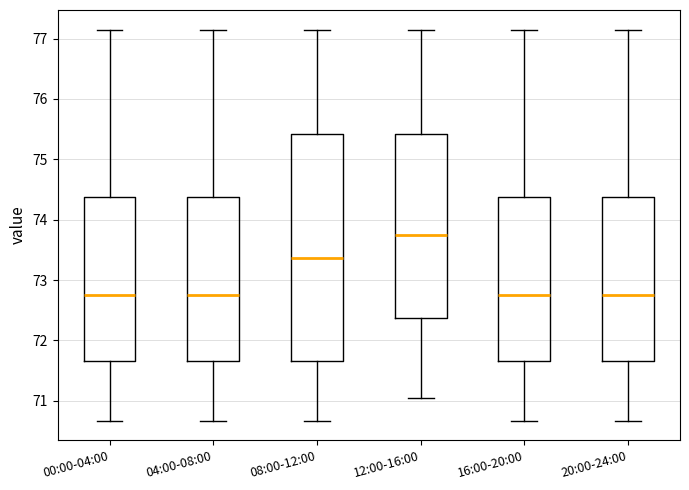

Reading left to right, transcribe this box plot: for each box, give where its median line is, the range the box spans, and where its two whiskers end, as read against the y-axis. The values are not printed on the chart, so give them approximately, as read against the axis.

00:00-04:00: median 72.8, box 71.7 to 74.4, whiskers 70.7 to 77.2
04:00-08:00: median 72.8, box 71.7 to 74.4, whiskers 70.7 to 77.2
08:00-12:00: median 73.4, box 71.7 to 75.4, whiskers 70.7 to 77.2
12:00-16:00: median 73.8, box 72.4 to 75.4, whiskers 71.1 to 77.2
16:00-20:00: median 72.8, box 71.7 to 74.4, whiskers 70.7 to 77.2
20:00-24:00: median 72.8, box 71.7 to 74.4, whiskers 70.7 to 77.2